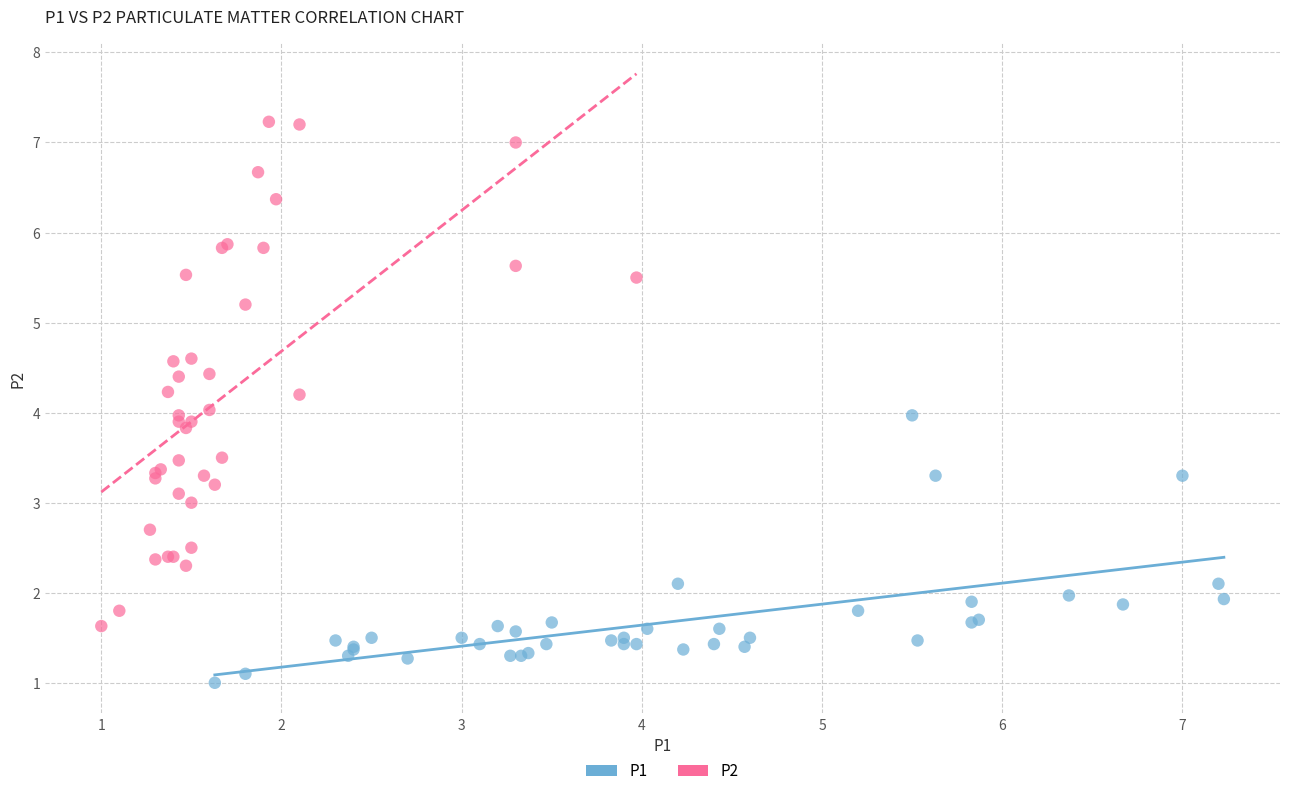

Which series contains the lowest Y value?

P1